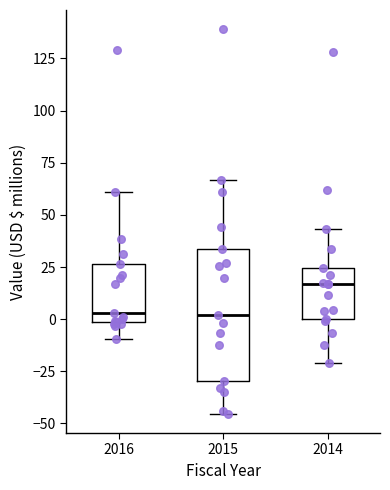

Which box has the highest median line?

2014